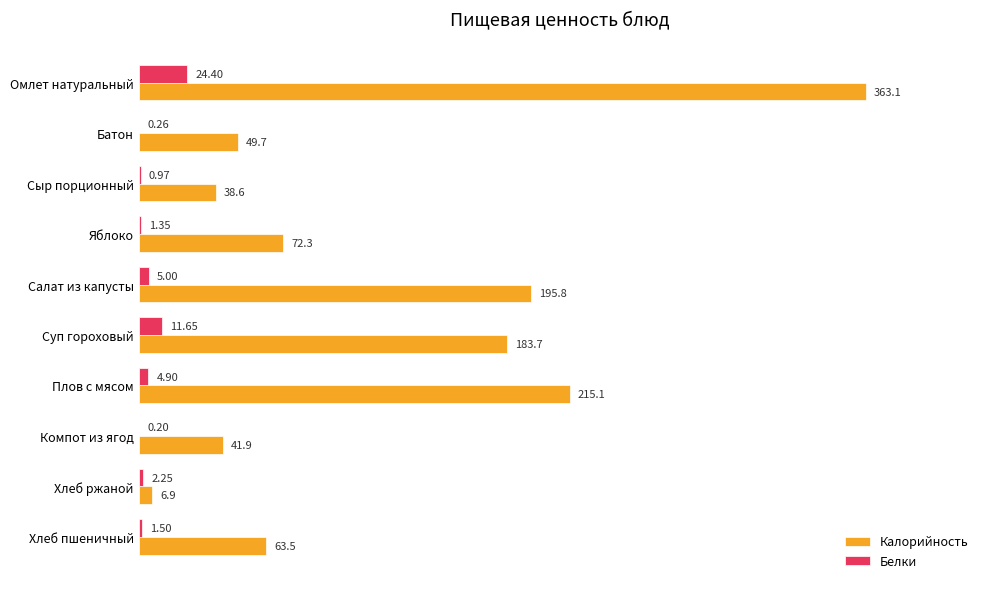

Between Батон and Компот из ягод, which series saw the biggest shift?

Калорийность